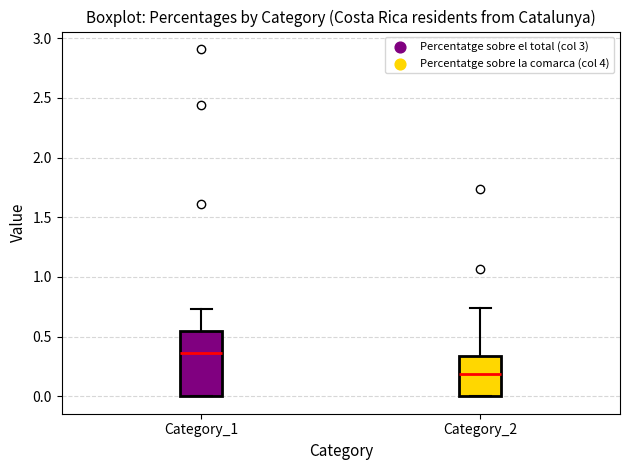

Reading left to right, read every box against the y-axis: the position of its median line, the range the box covers, and the ends of its whiskers. The values are not printed on the chart, so give them approximately, as read against the axis.

Category_1: median 0.35, box 0.00 to 0.55, whiskers 0.00 to 0.75
Category_2: median 0.20, box 0.00 to 0.35, whiskers 0.00 to 0.75